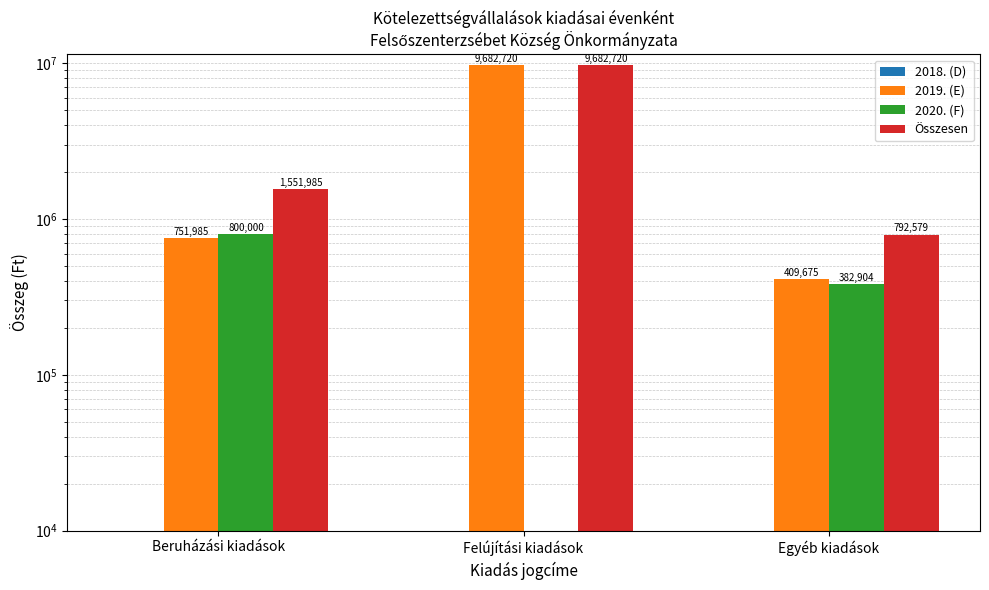

What is the average value of the 2019. (E) series?

3614793